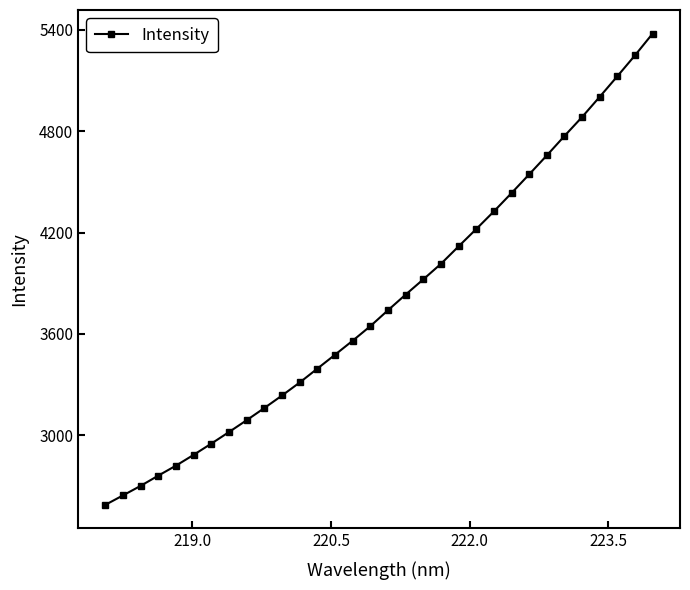

What is the sum of all values?

121485.1